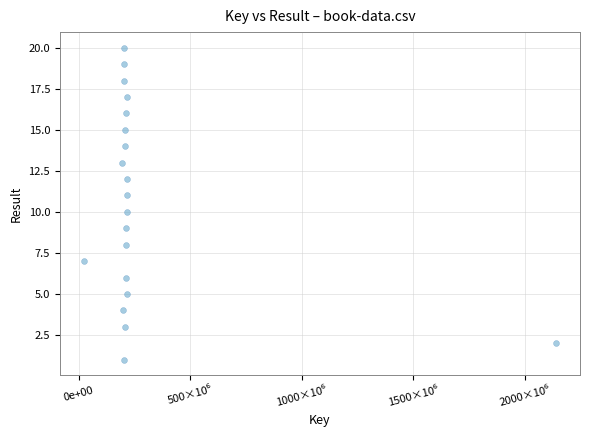

What is the range of X values (max minus min)?

2121787005